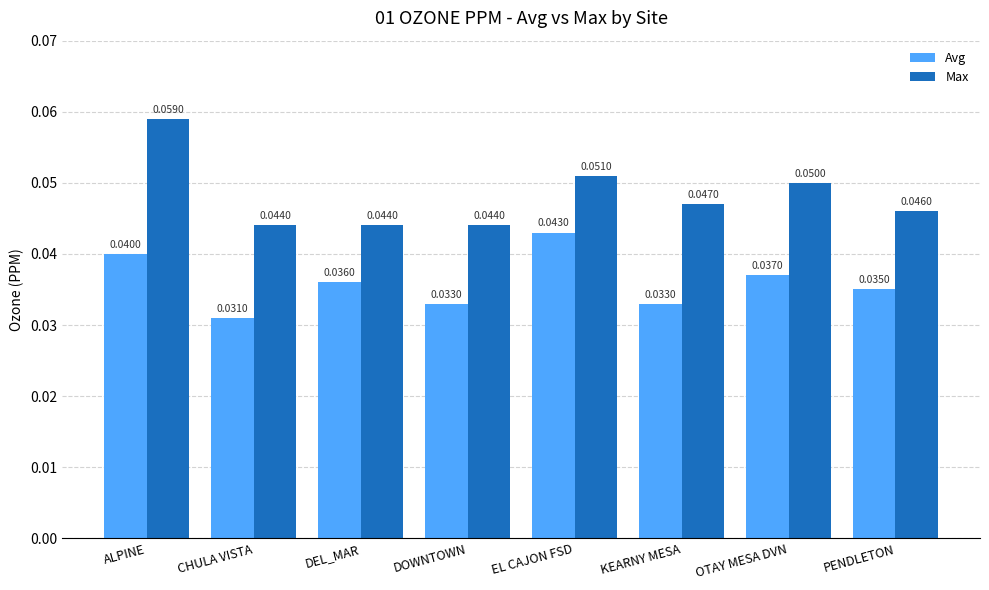

How many groups of bars are there?

8